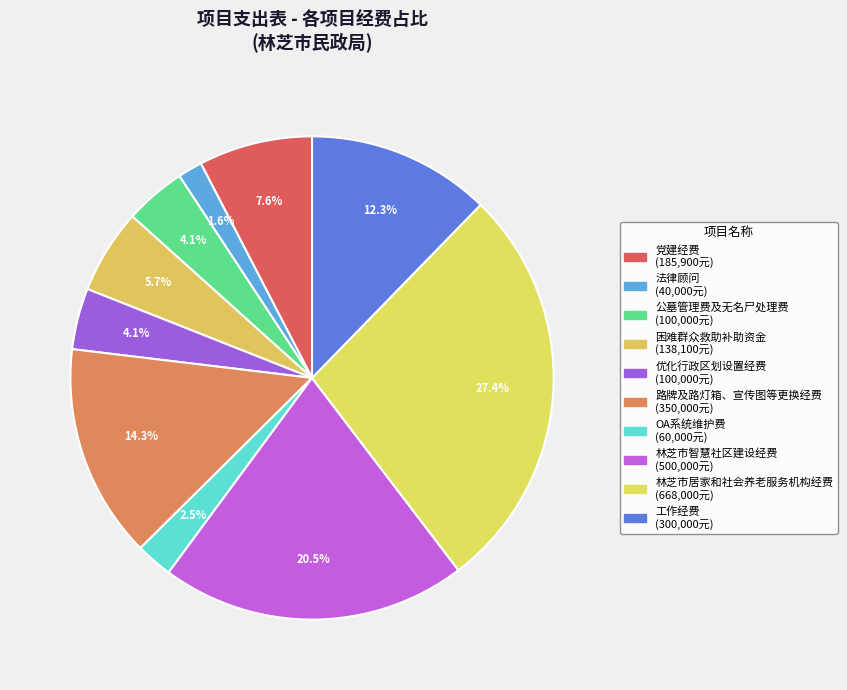

To the nearest percent, what is the combined percentage of 林芝市智慧社区建设经费 and 法律顾问?

22%